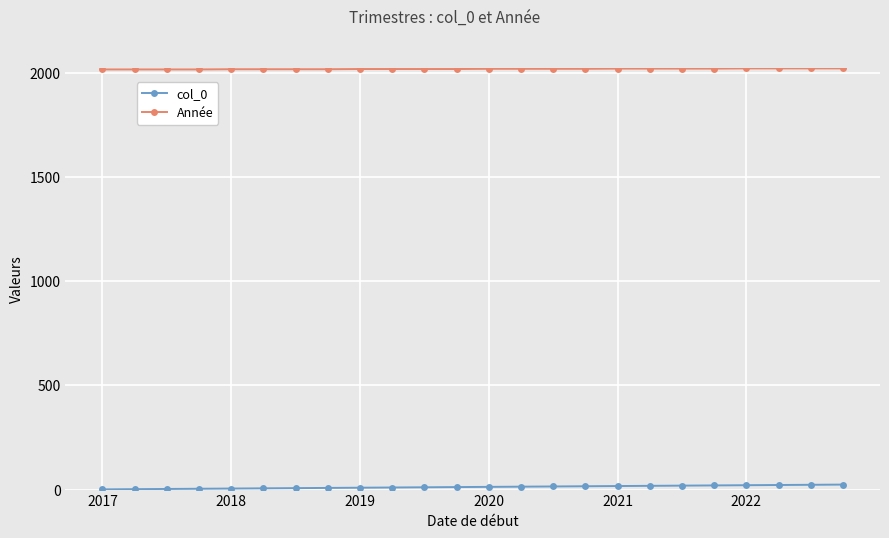

True or false: Année and col_0 intersect in this chart.

False